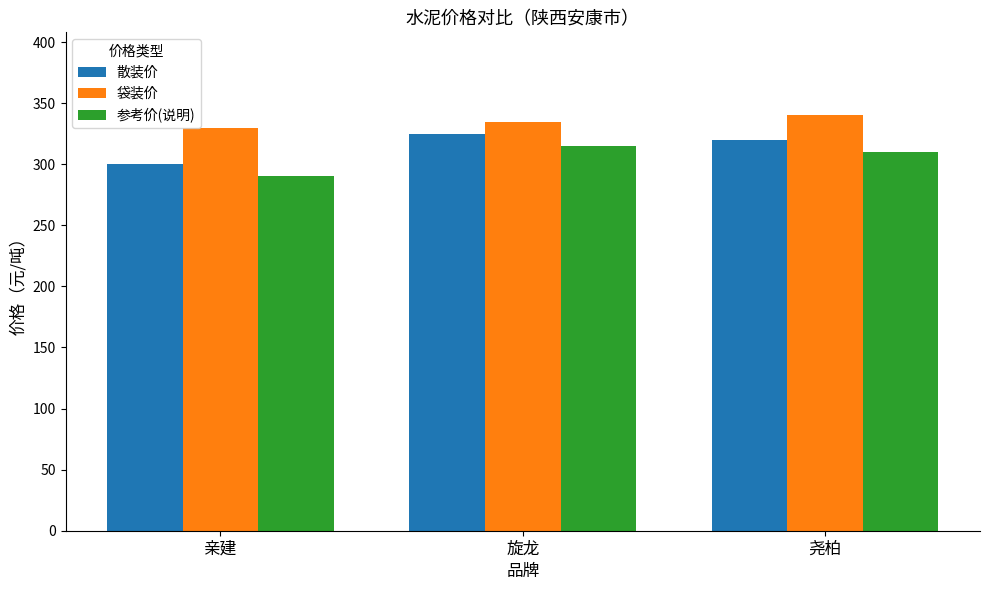

The 散装价 series shows 189 at 旋龙. True or false?

False